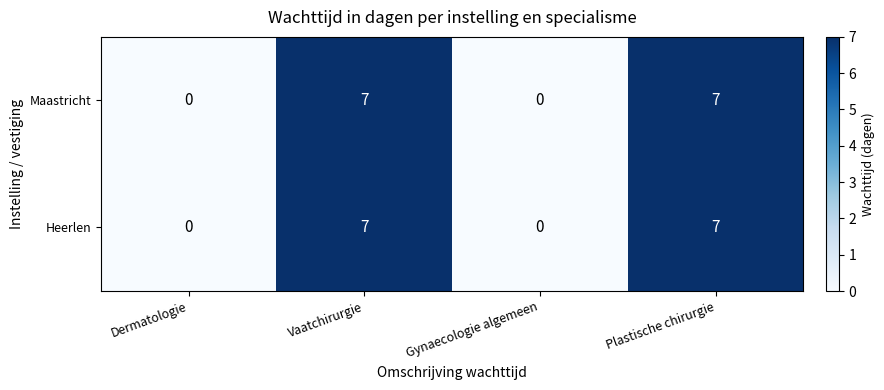

What is the highest value of the Heerlen series?

7